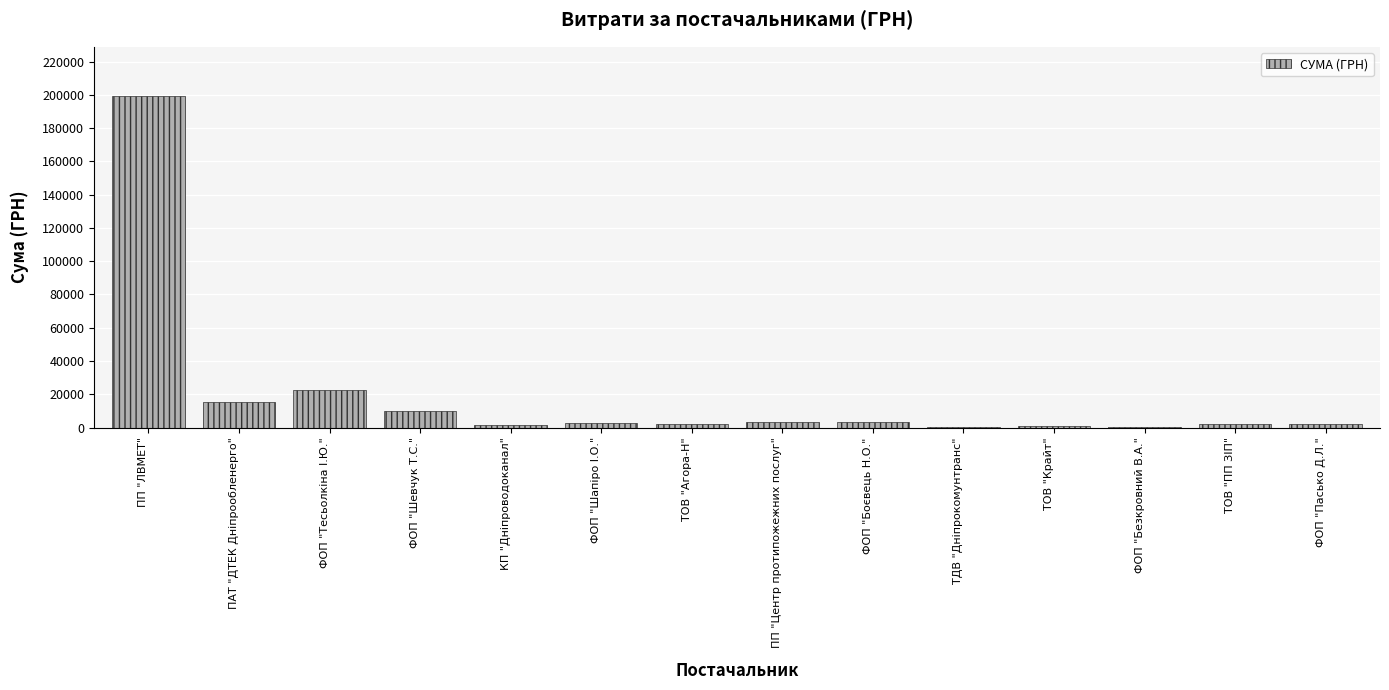

At which category does the chart reach its peak across all series?

ПП "ЛВМЕТ"